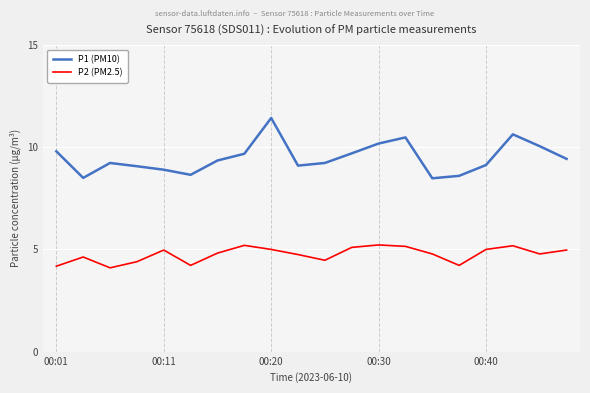

True or false: P2 (PM2.5) and P1 (PM10) intersect in this chart.

False